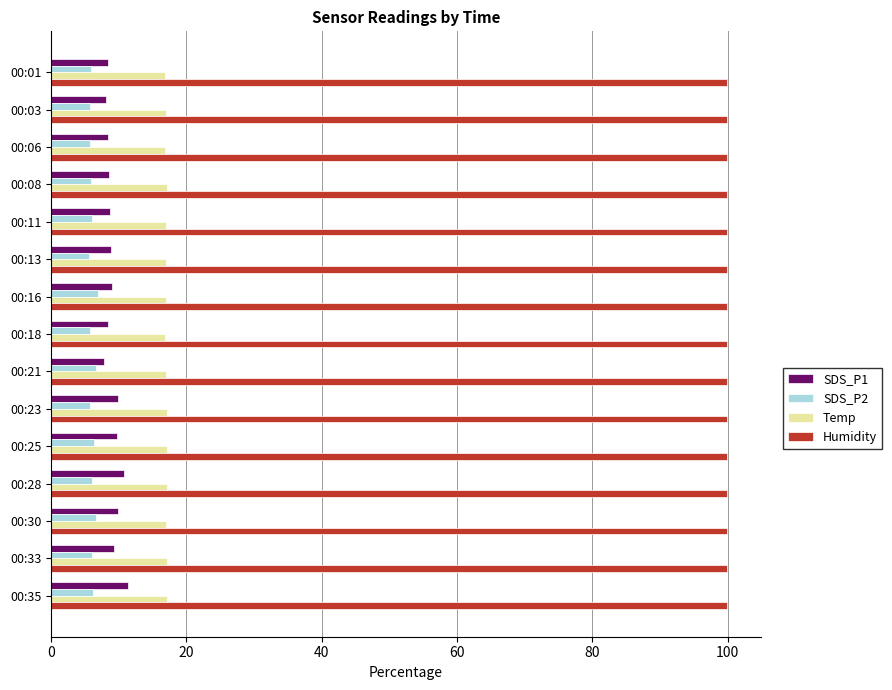

True or false: SDS_P1 has a value of 8.4 at 00:18.

True